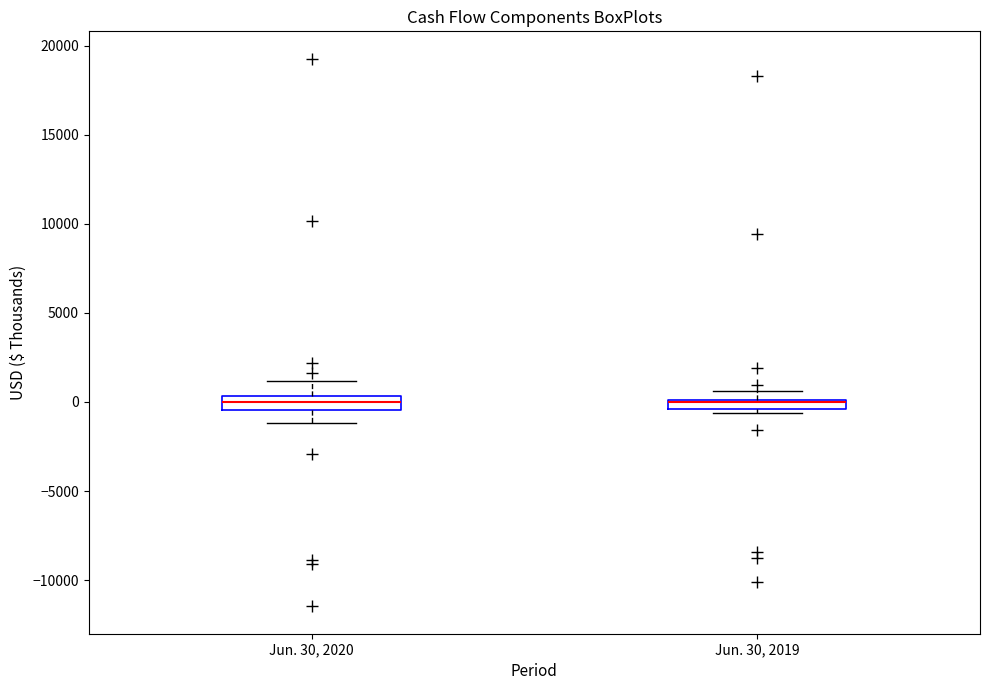

Where is the lower edge of the box for Jun. 30, 2019 on the y-axis? The values are not printed on the chart, so give them approximately, as read against the axis.

-500